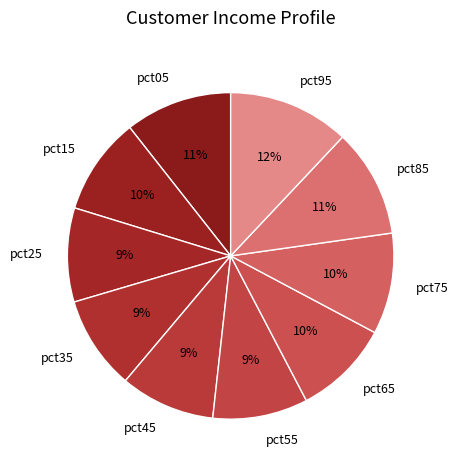

To the nearest percent, what is the average slice percentage?

10%